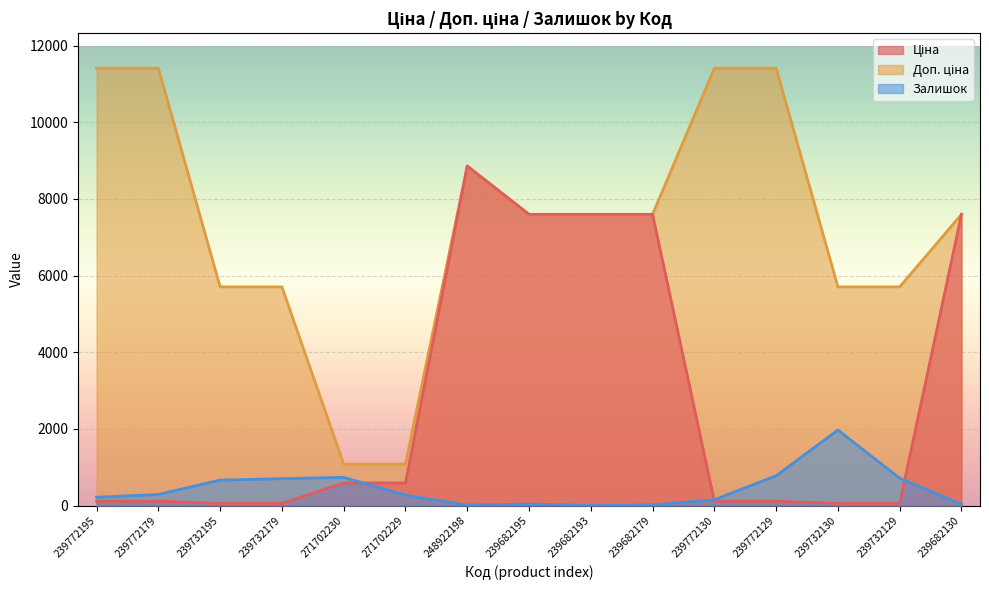

Is the value of Залишок at 239772130 greater than the value of Ціна at 239682195?

No